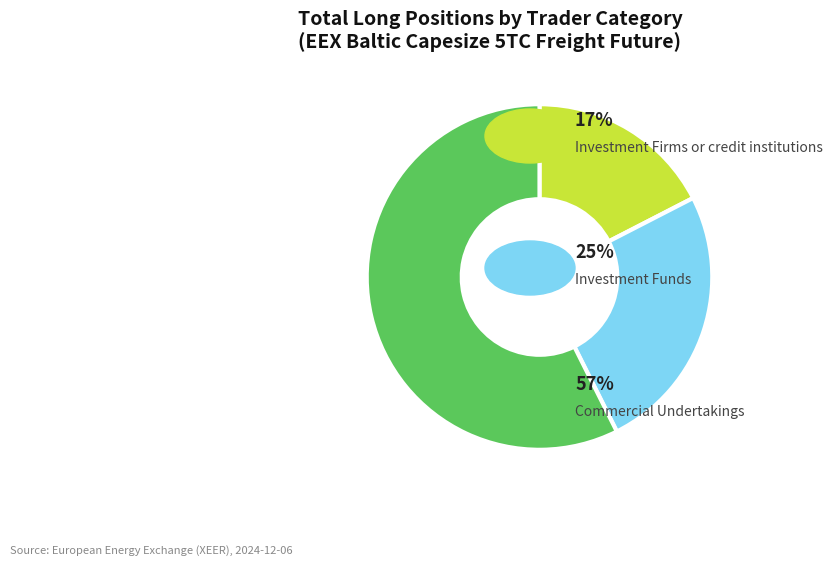

Is there a majority slice in this chart?

Yes